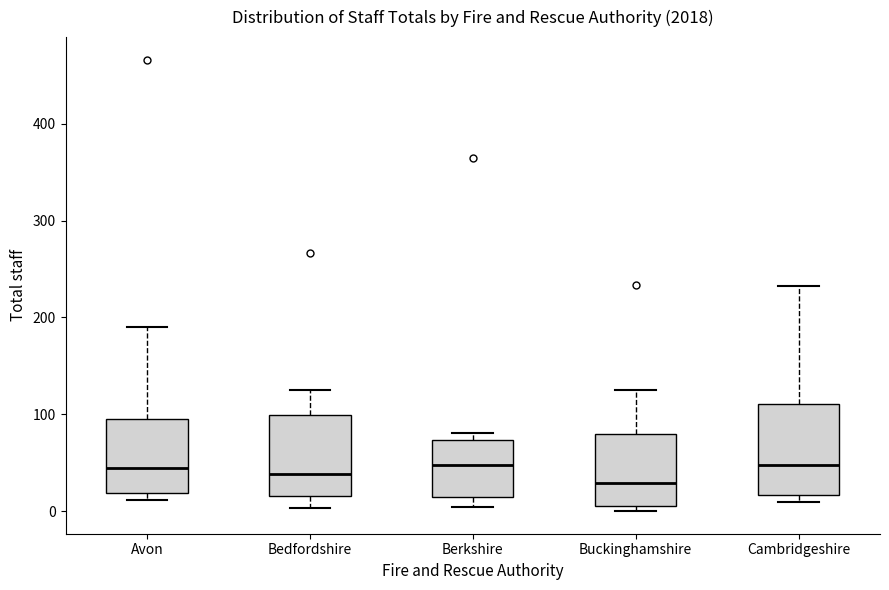

Which box is the tallest, from its lower edge to its upper edge?

Cambridgeshire